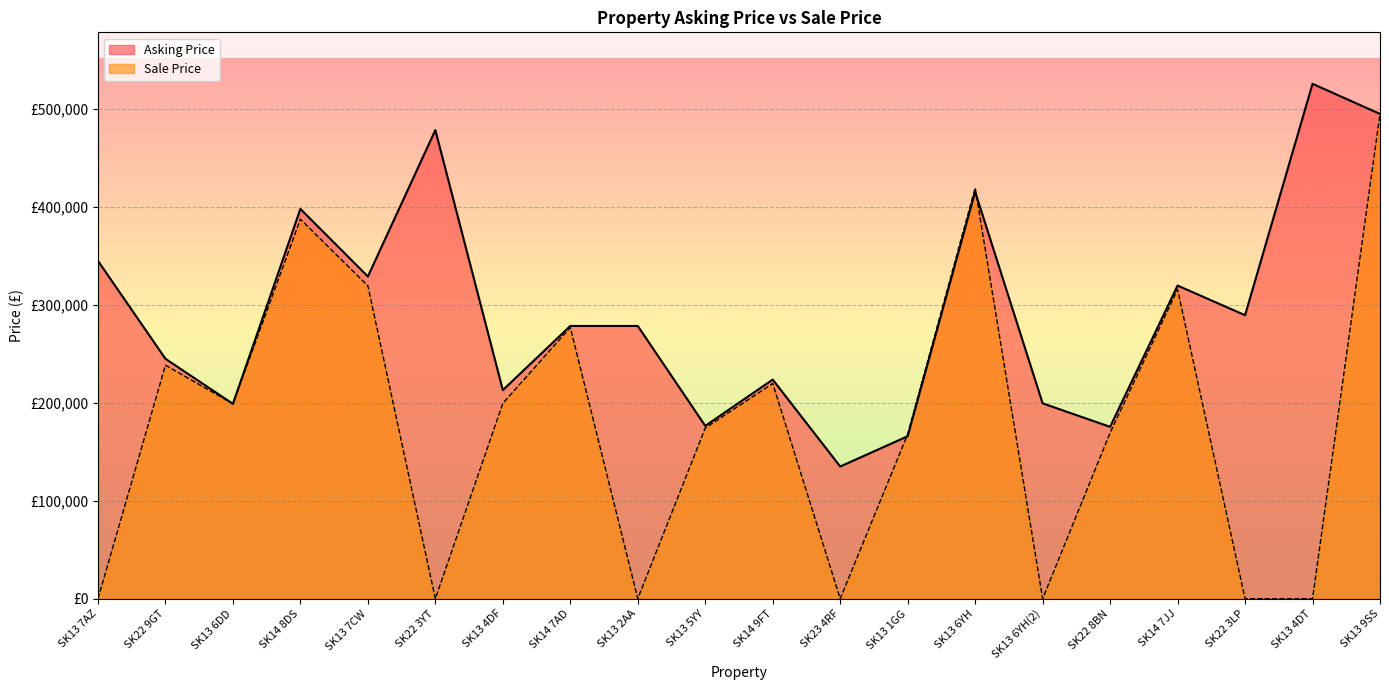

At which label does Sale Price first exceed 199000?

SK22 9GT